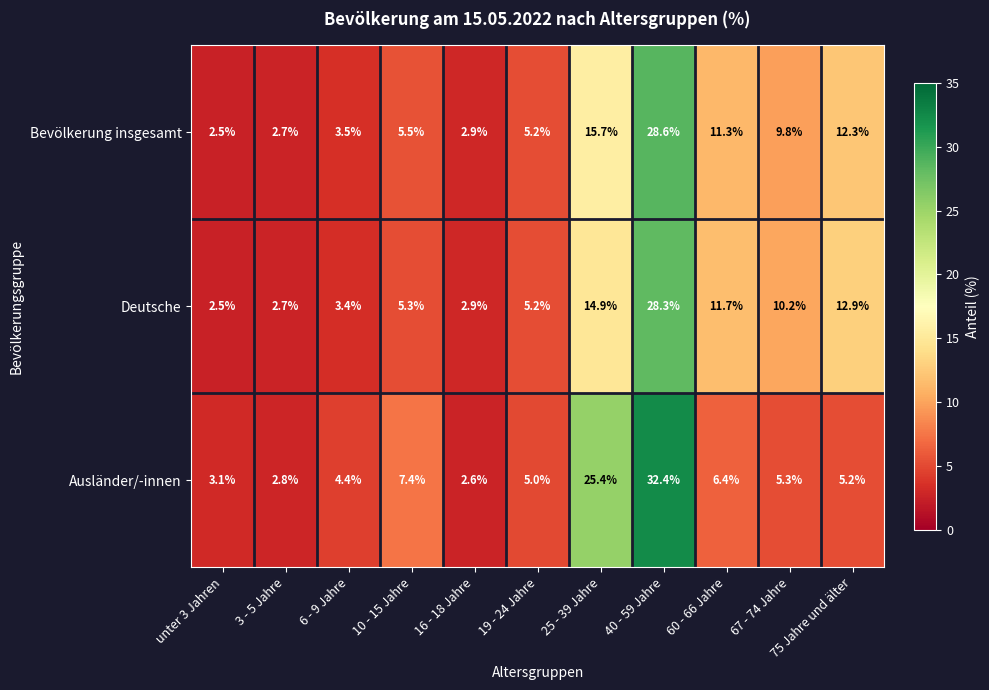

At which category is the sum across all series the highest?

40 - 59 Jahre